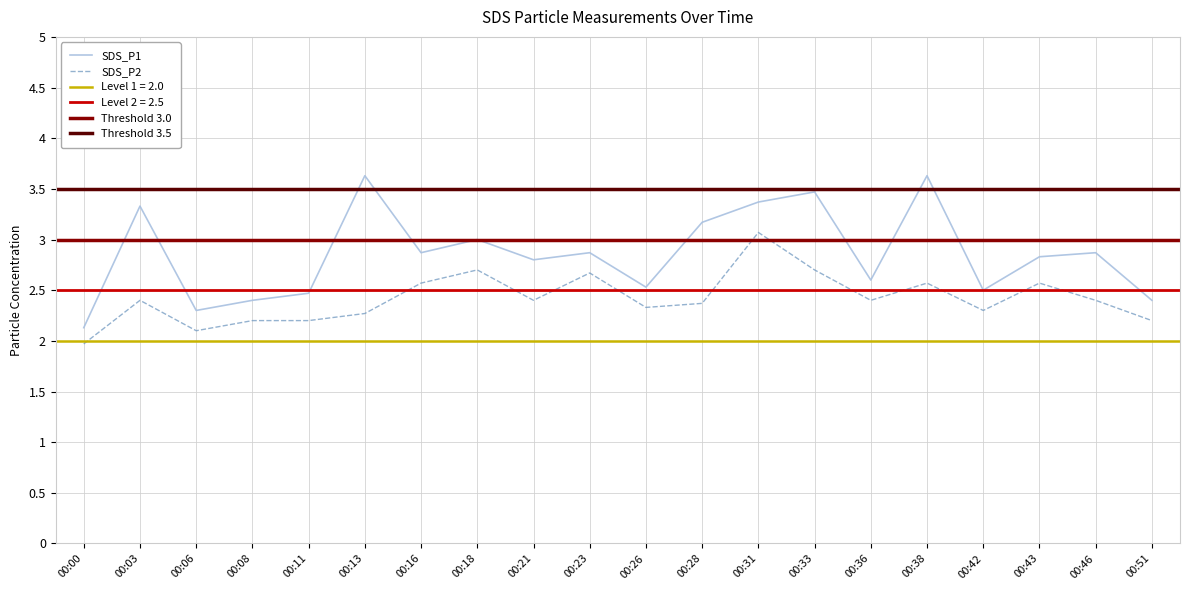

The SDS_P2 series shows 2.4 at 00:03. True or false?

True